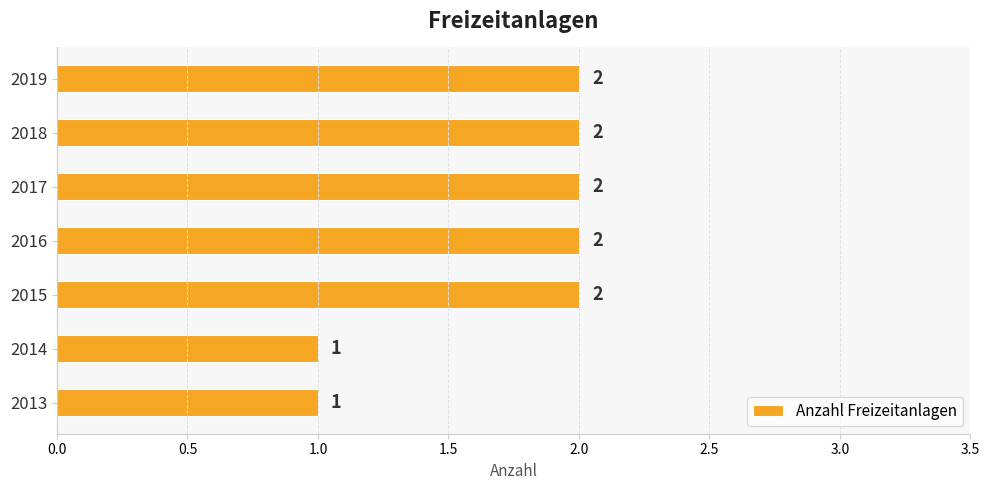

True or false: the data shows 1 at 2015.

False